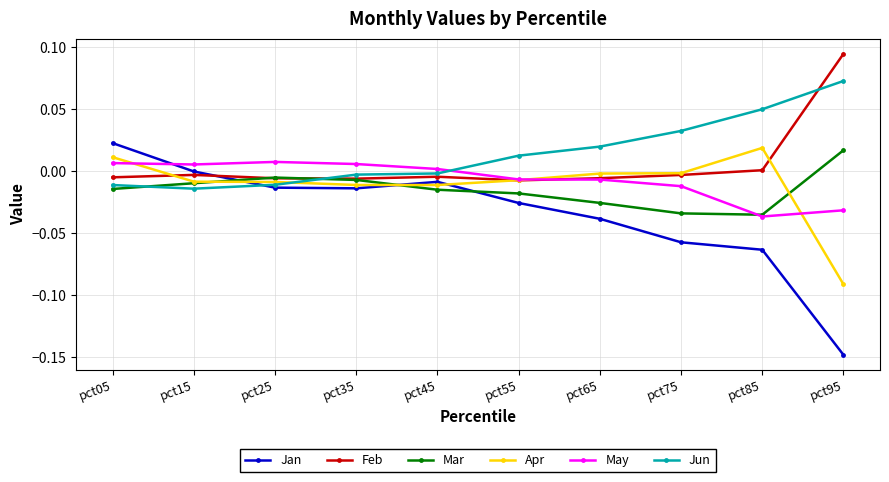

Which category has the lowest value across all series?

pct95